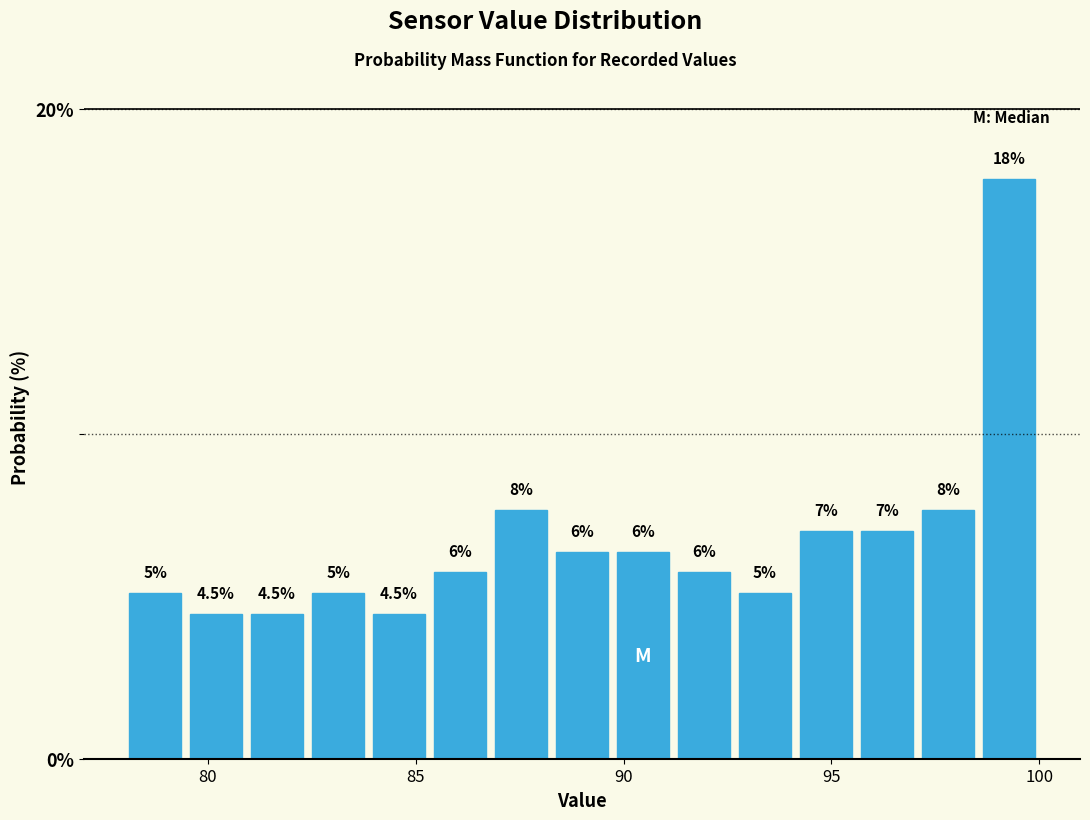

Around what value on the x-axis is the tallest bar? Give the approximate position of its centre, as read against the axis.

99.5